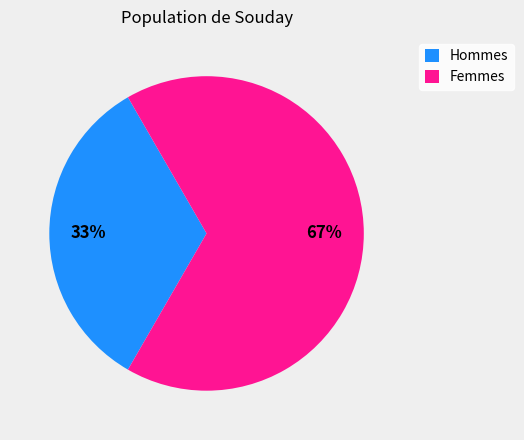

Is there any slice that represents more than half of the pie?

Yes